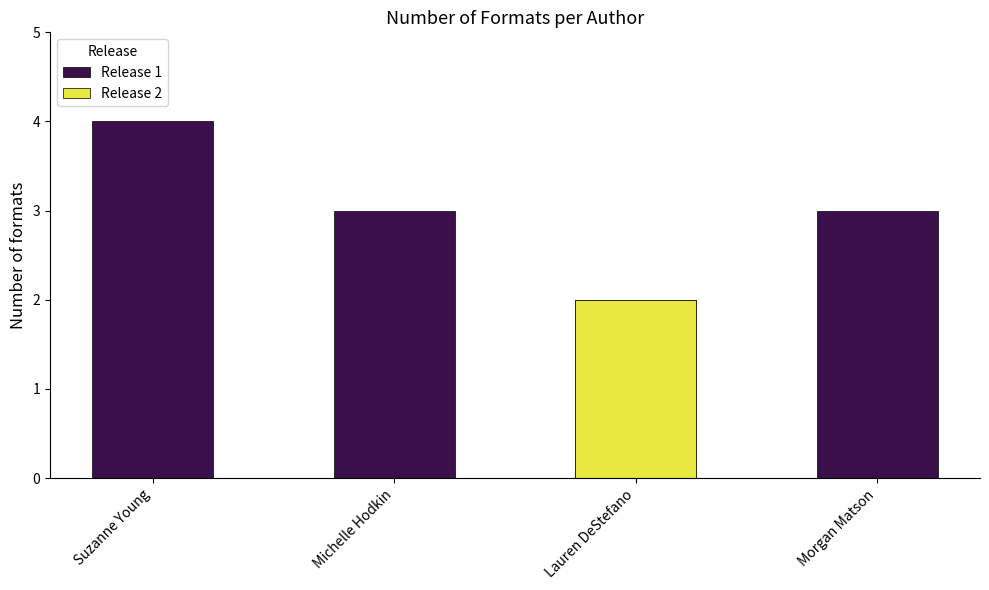

List the labels in order of value, largest first.

Suzanne Young, Michelle Hodkin, Morgan Matson, Lauren DeStefano